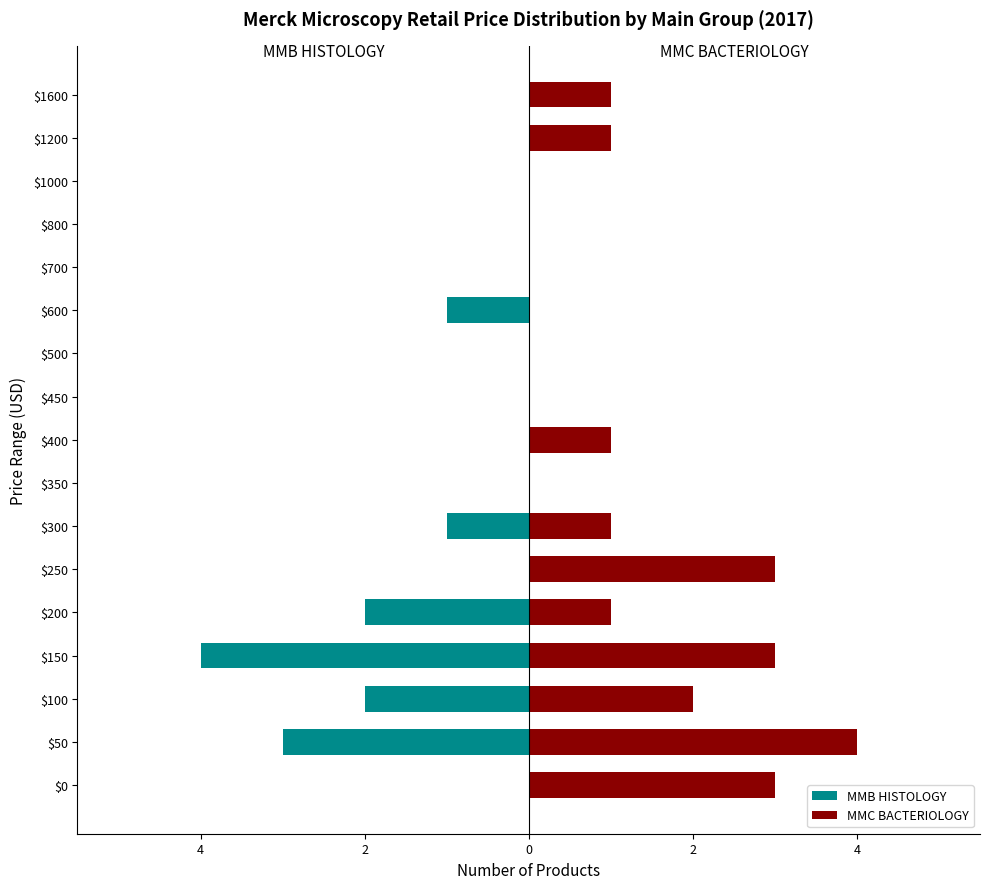

What is the average value of the MMC BACTERIOLOGY series?

1